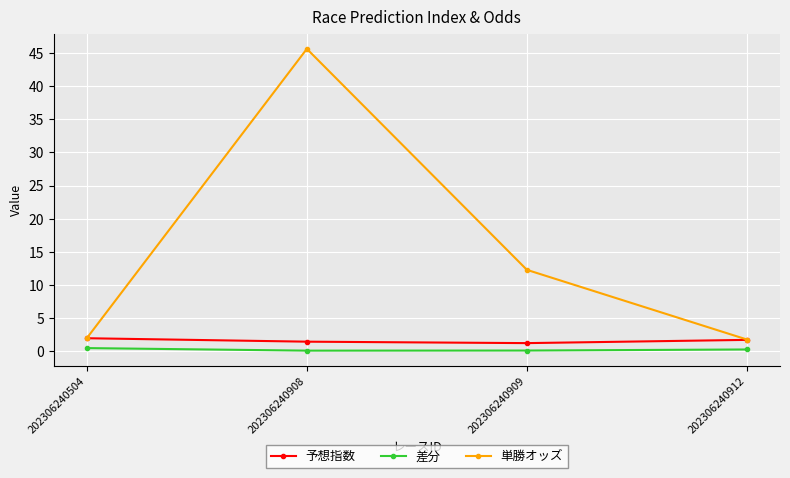

True or false: 予想指数 and 差分 cross at least once.

False